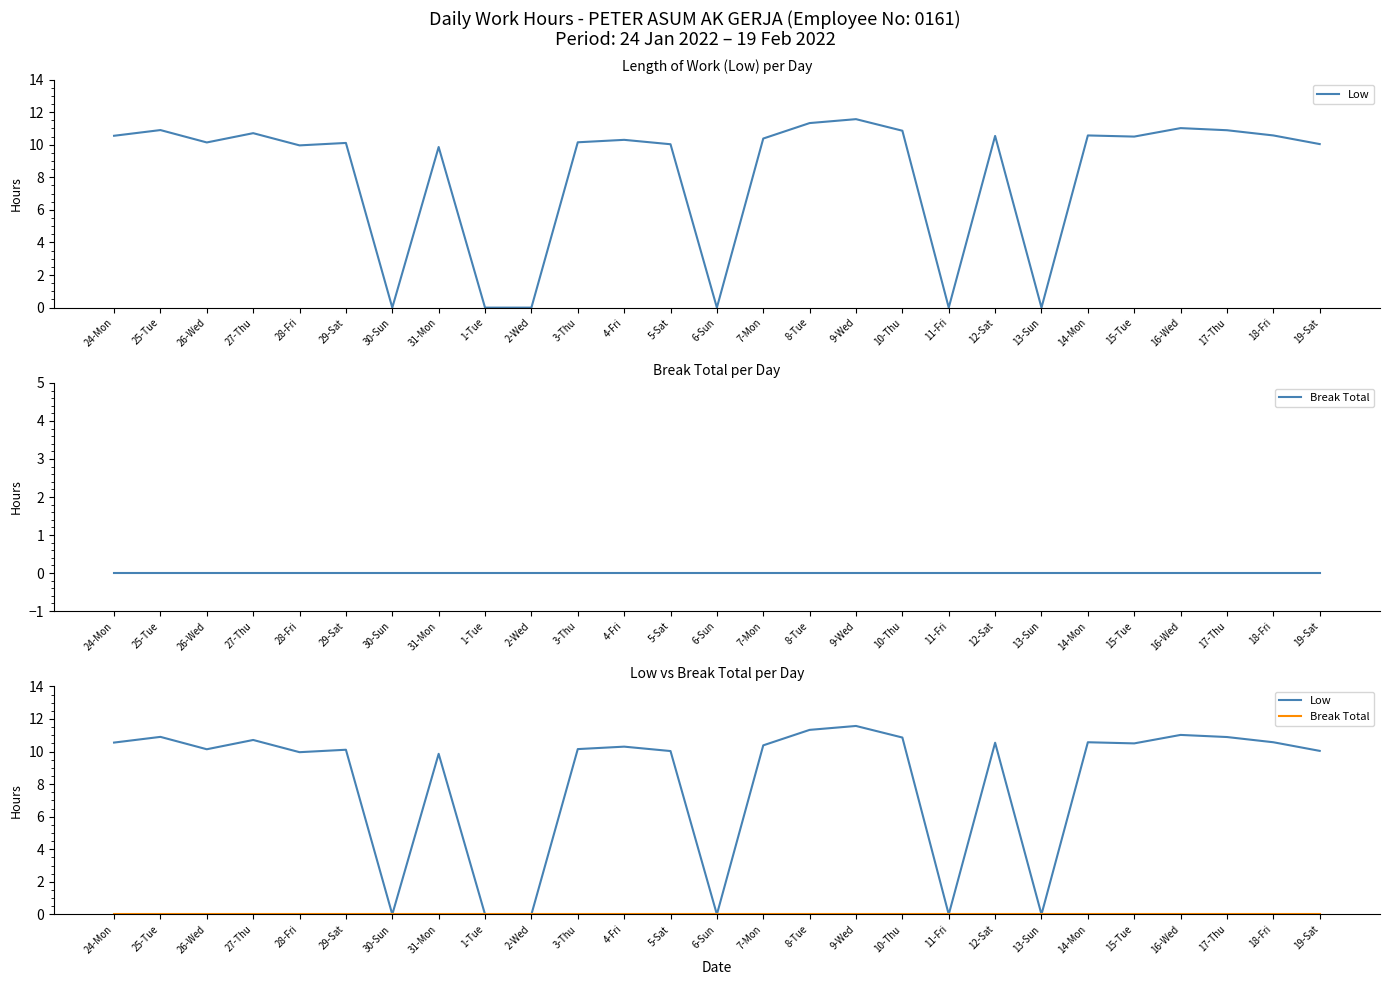

What is the spread (max minus min) of values at 27-Thu?

10.7